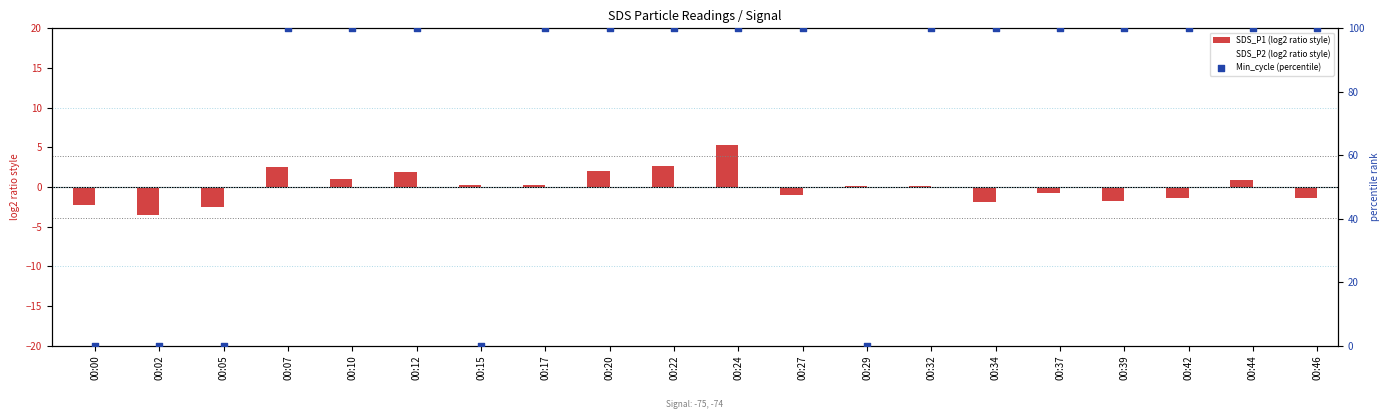

Which series has the largest total across all categories?

Min_cycle (percentile)